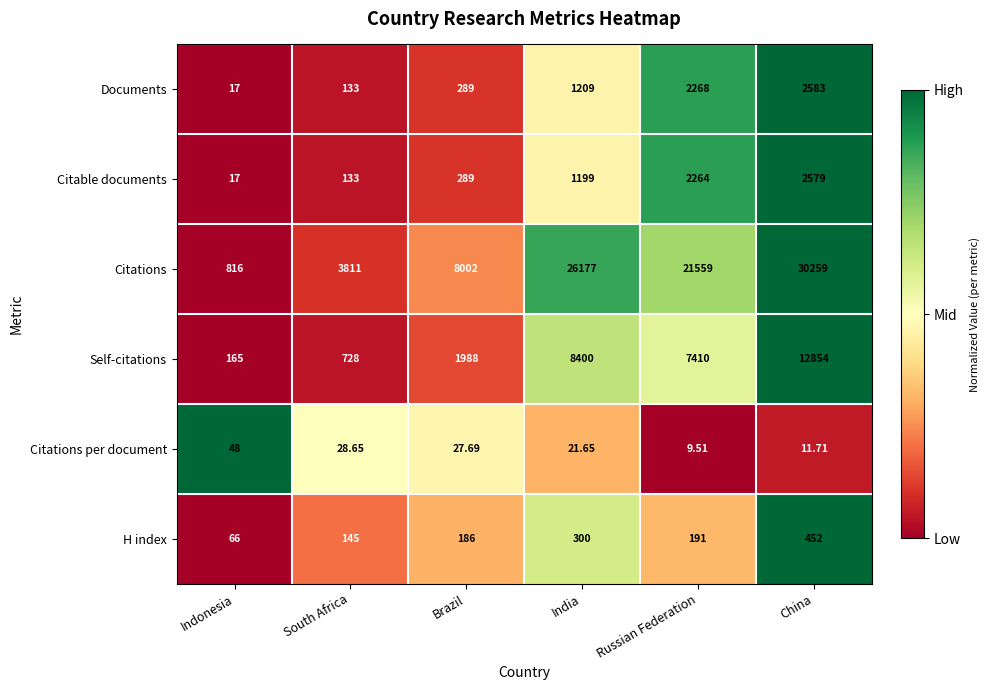

At which label does H index first exceed 191?

India